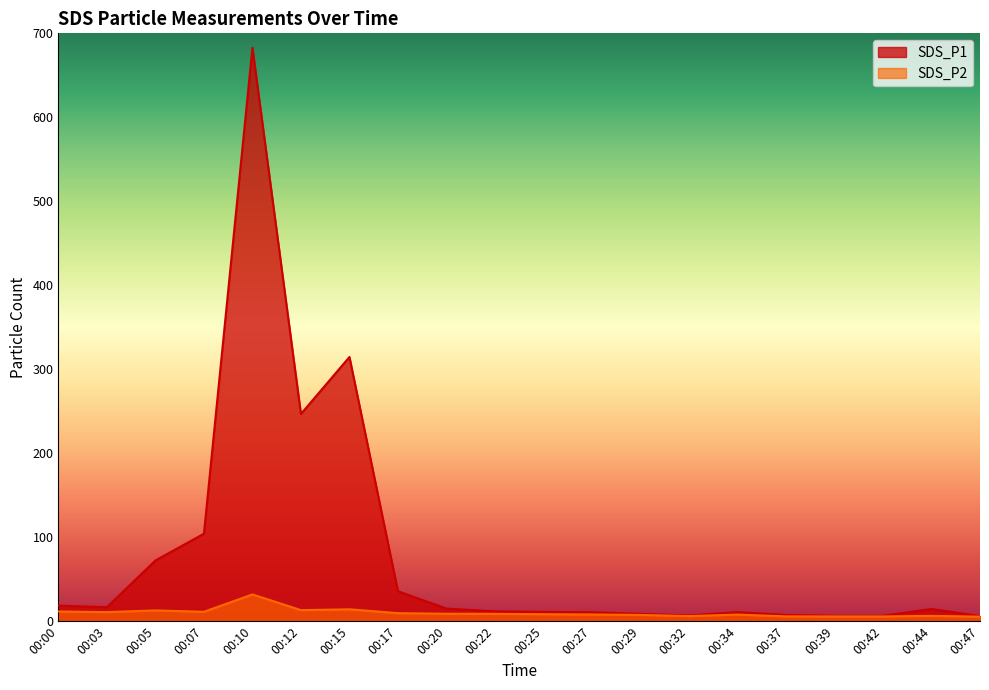

Which series has the widest spread of values?

SDS_P1